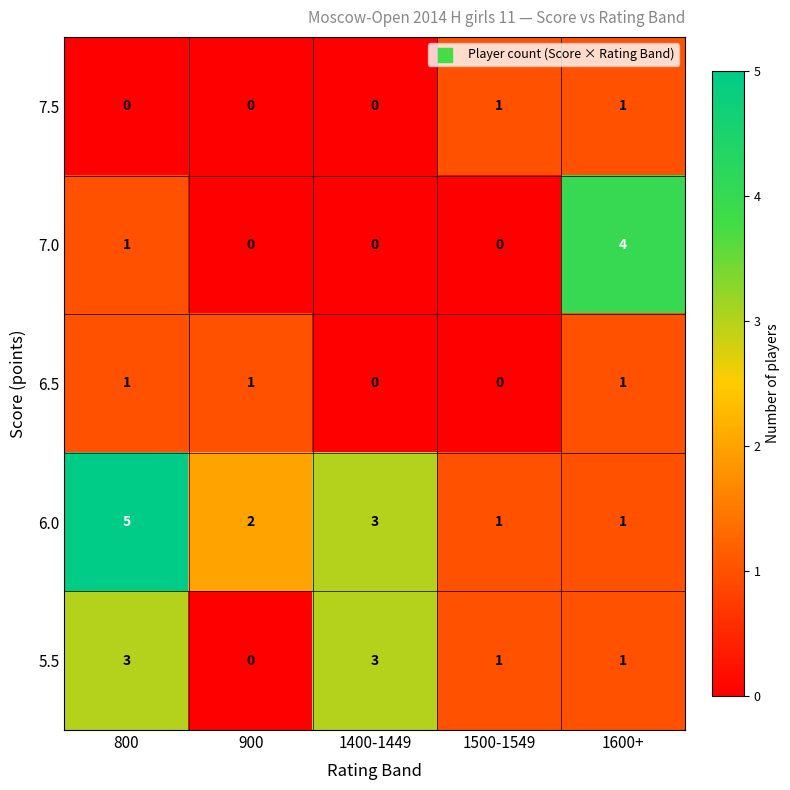

What is the difference between the highest and lowest values at 900?

2